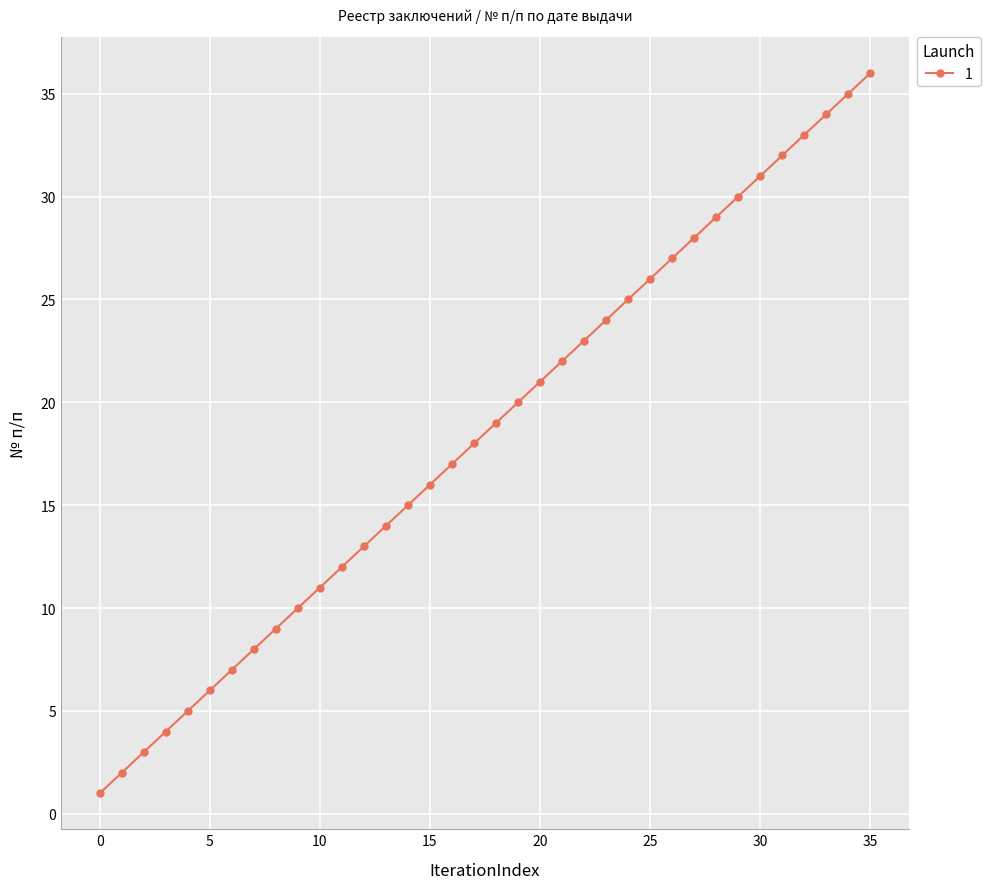

What is the greatest value displayed?

36